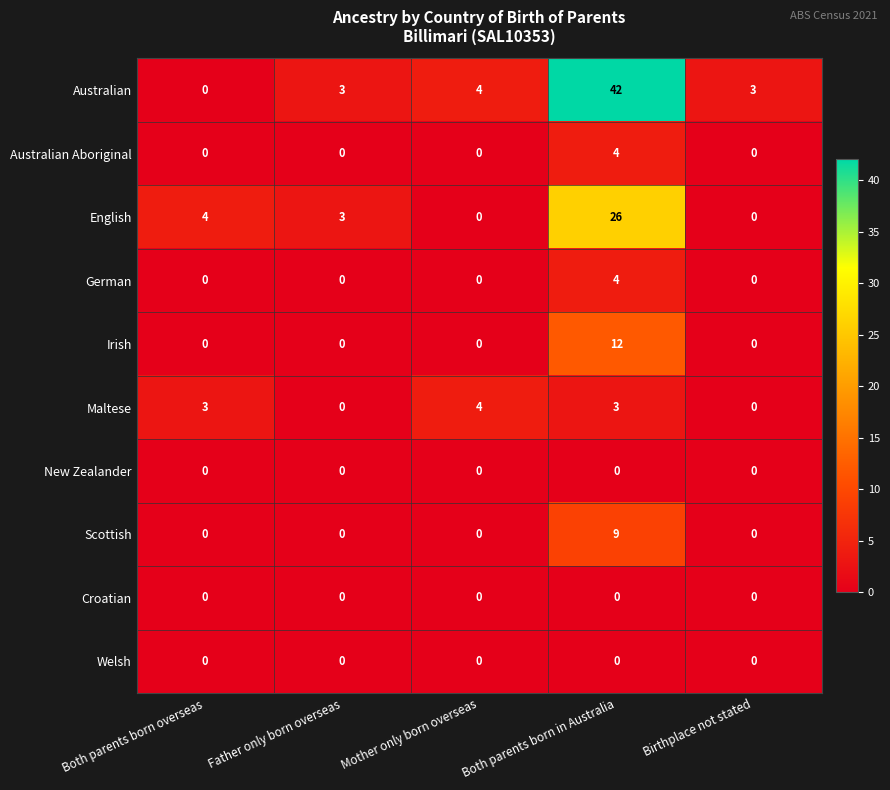

What is the difference between the highest and lowest values at Mother only born overseas?

4